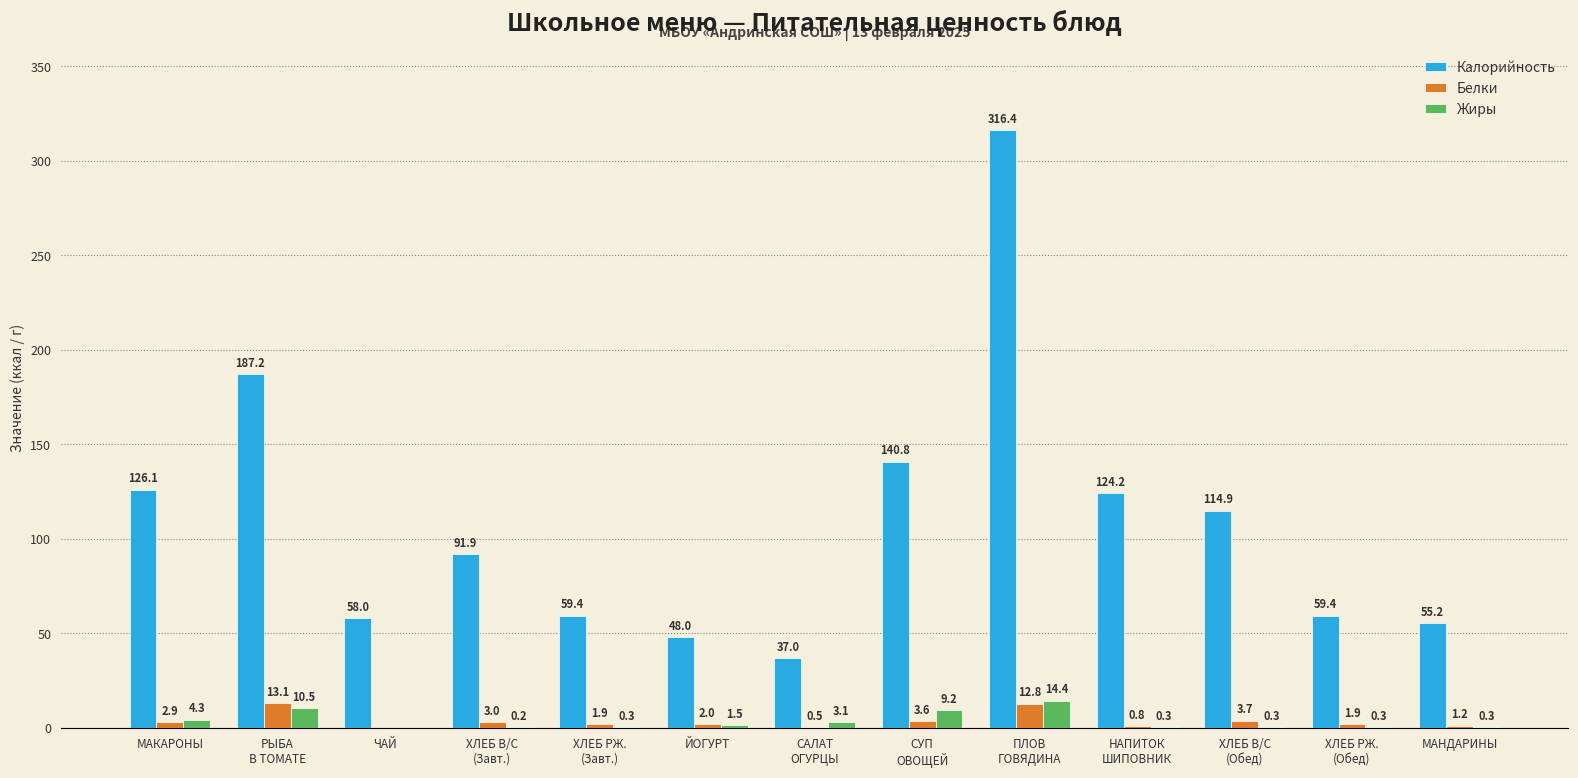

Which series has the largest total across all categories?

Калорийность